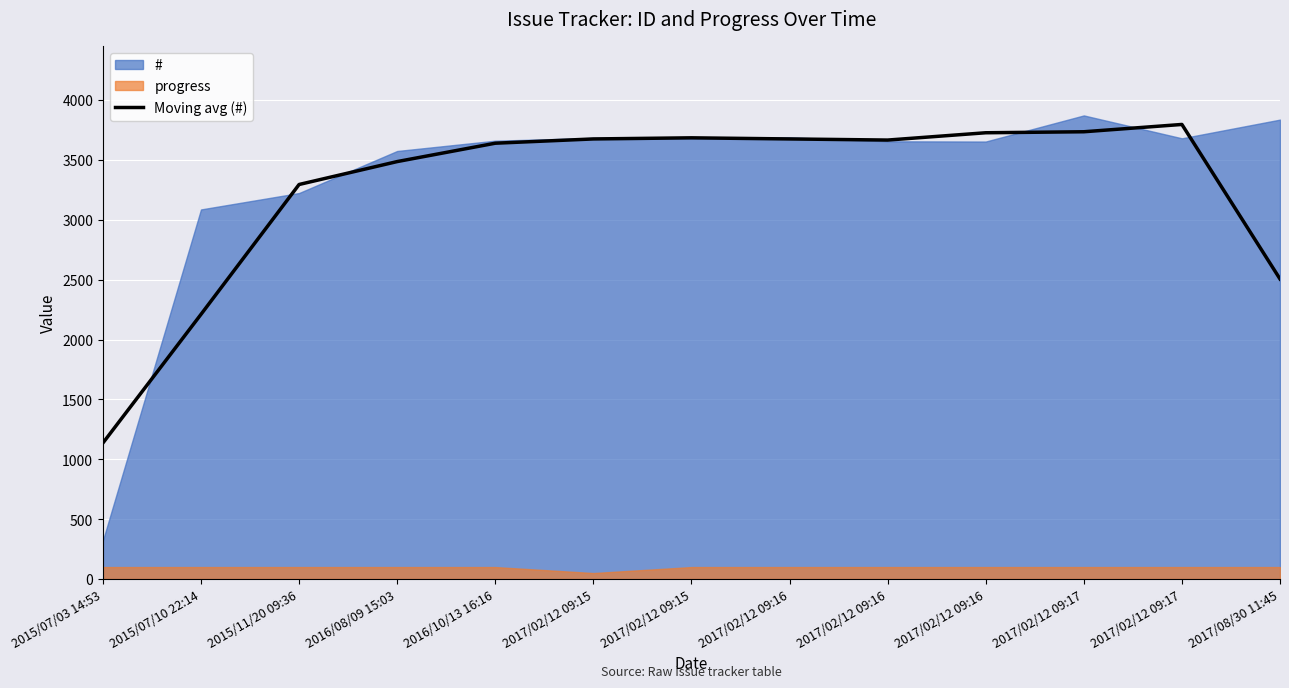

Reading right to left, what are all the values shown in this chart?

2505.3	3795.7	3734.7	3726.3	3665.3	3674.7	3684.0	3674.7	3639.0	3485.7	3294.3	2210.0	1135.7